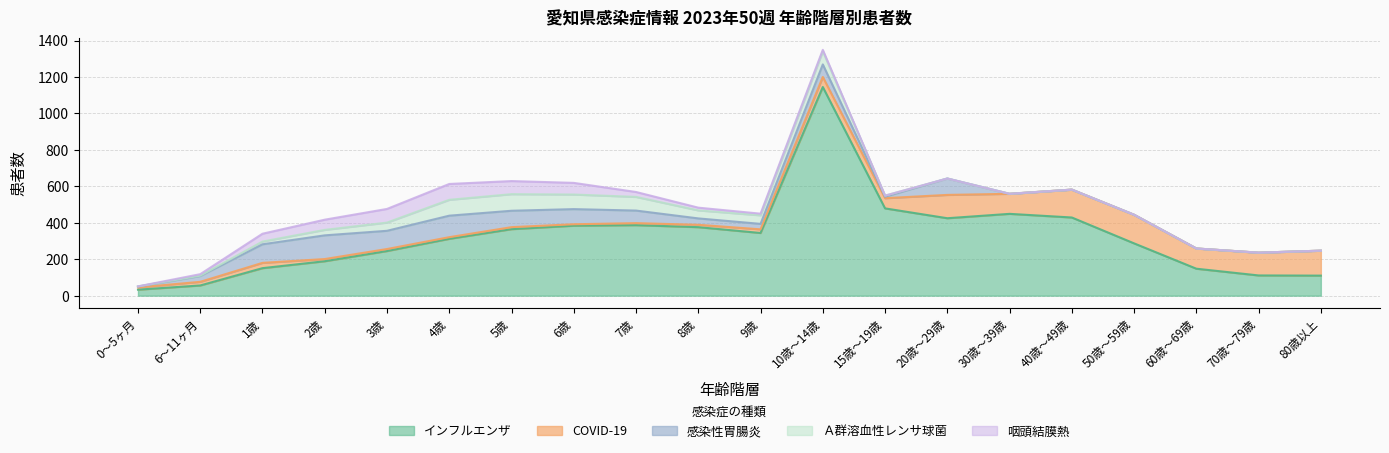

Does the chart display data point markers on the line(s)?

No